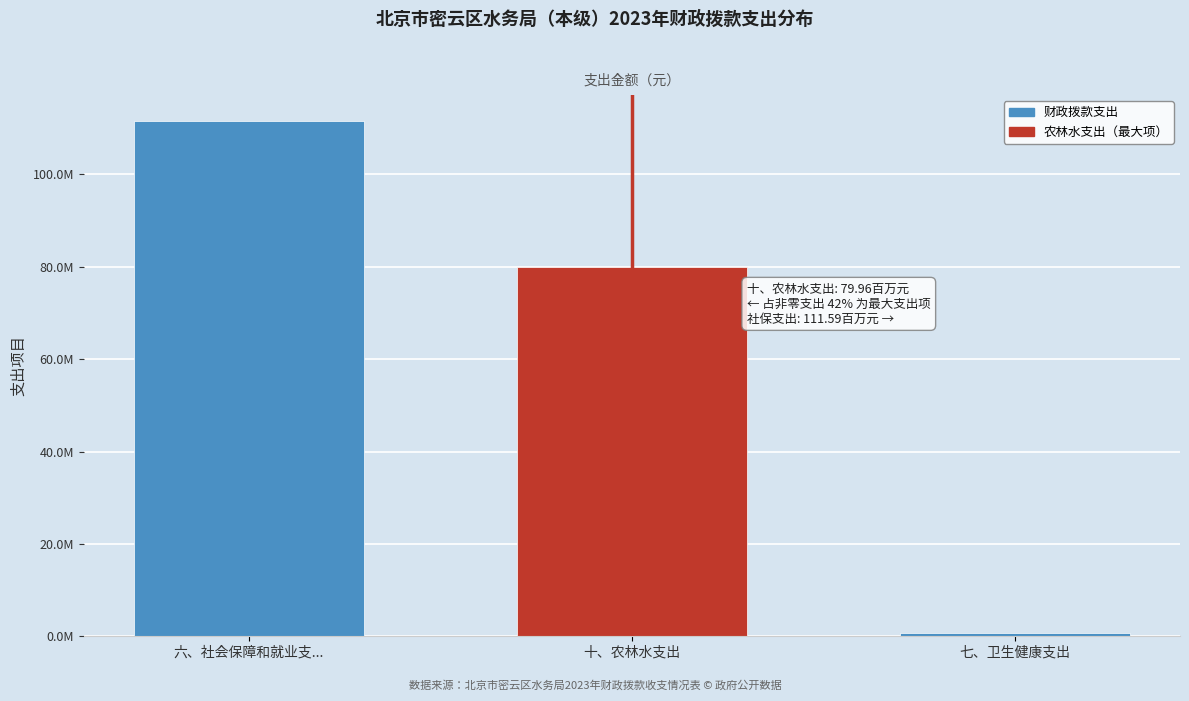

Are the bars horizontal?

No